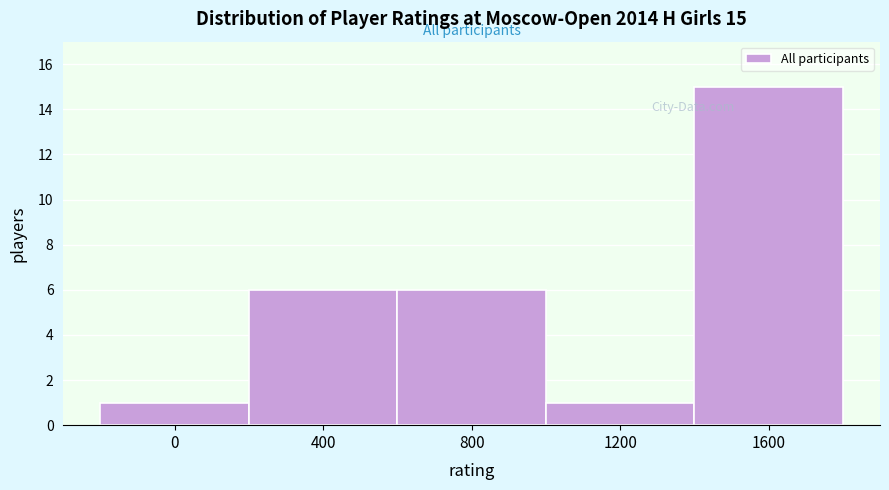

Reading left to right, list all the values displayed in this chart.

1	6	6	1	15